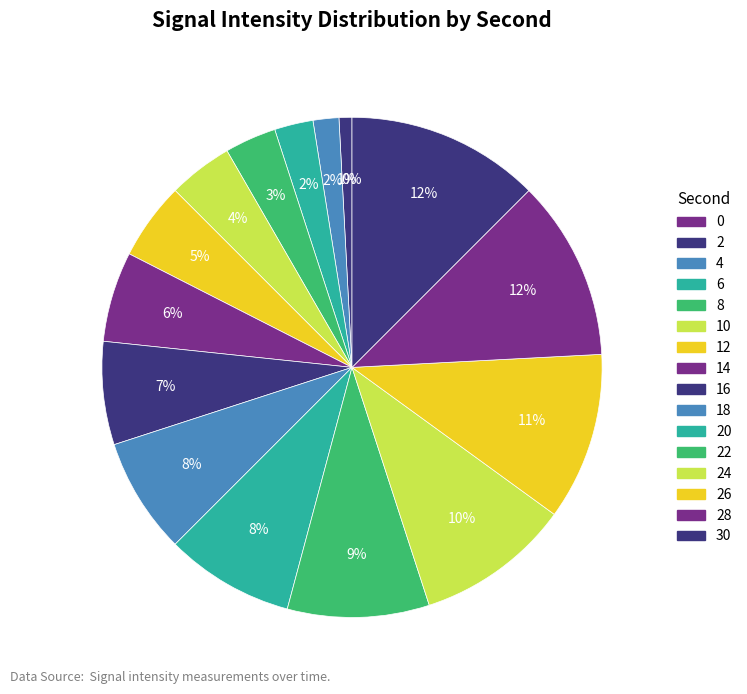

Is there any slice that represents more than half of the pie?

No